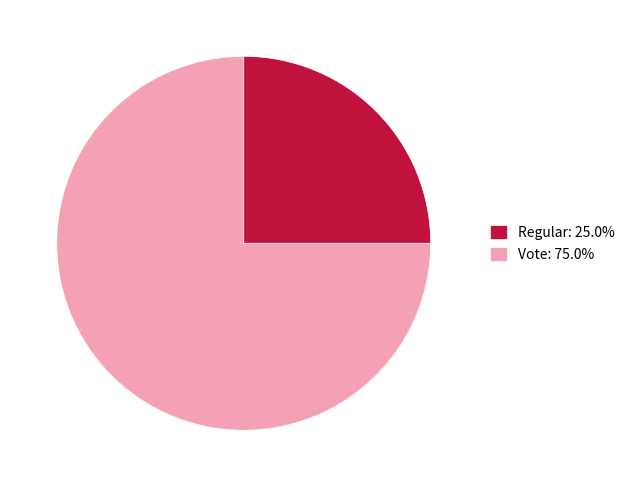

Rank the categories by value from lowest to highest.

Regular, Vote